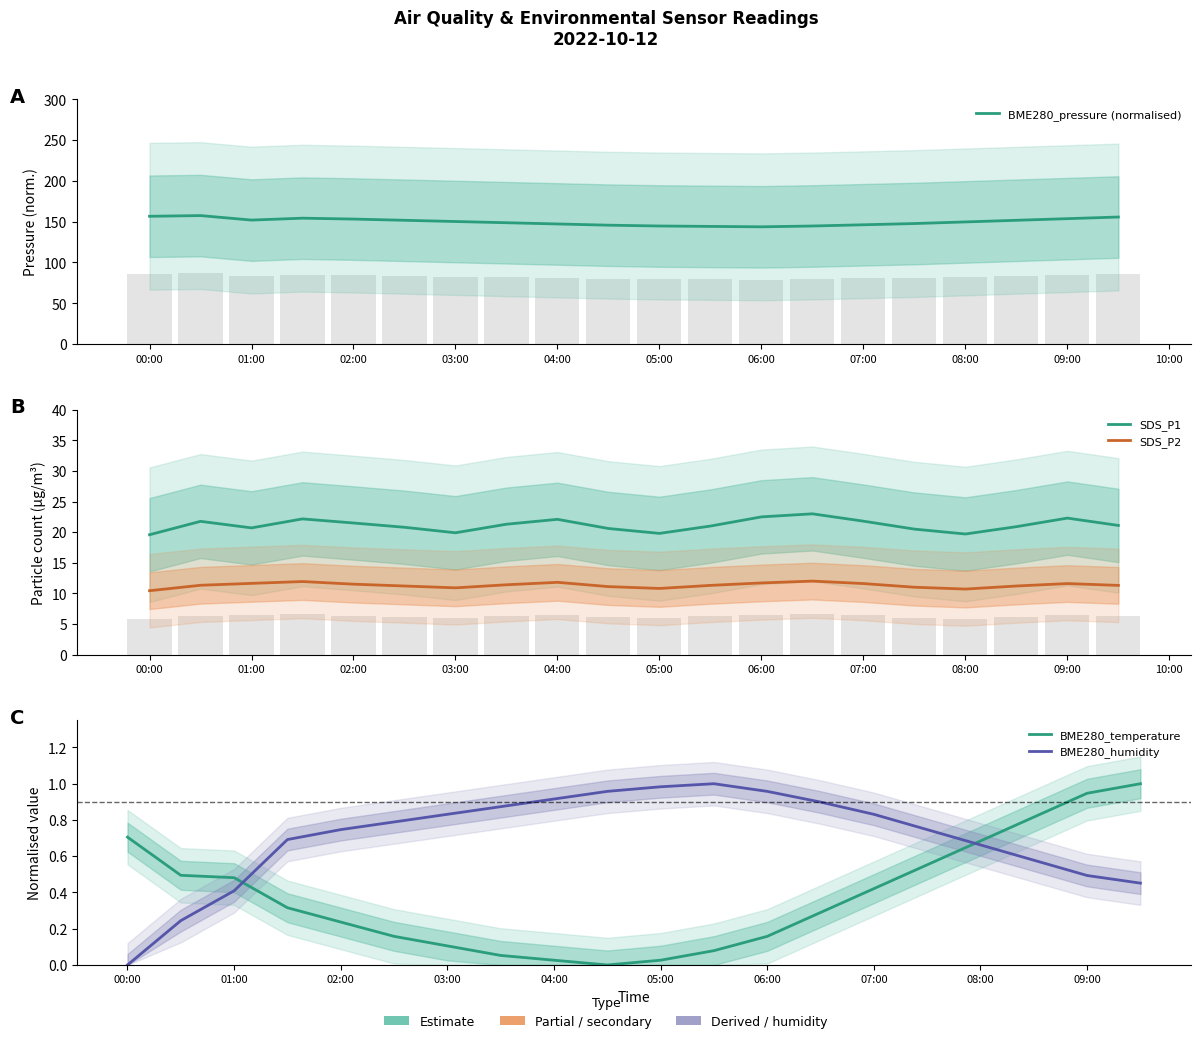

At how many categories does at least one series exceed 98?

20